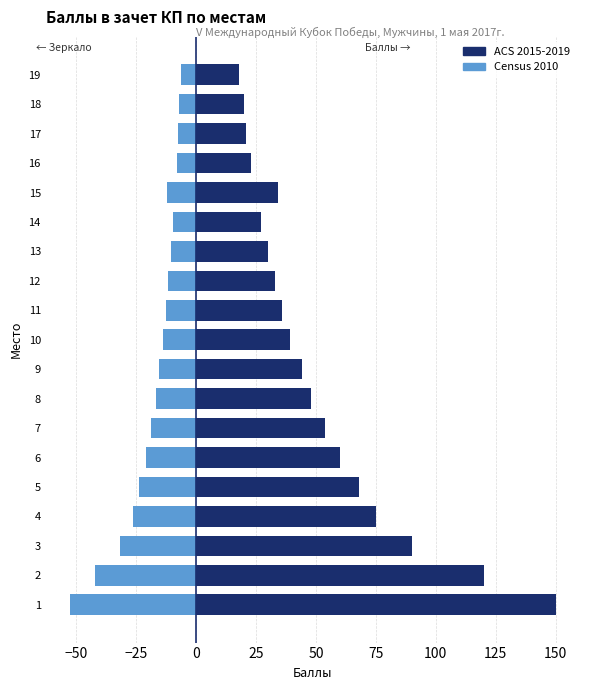

What is the spread (max minus min) of values at 8?

64.8